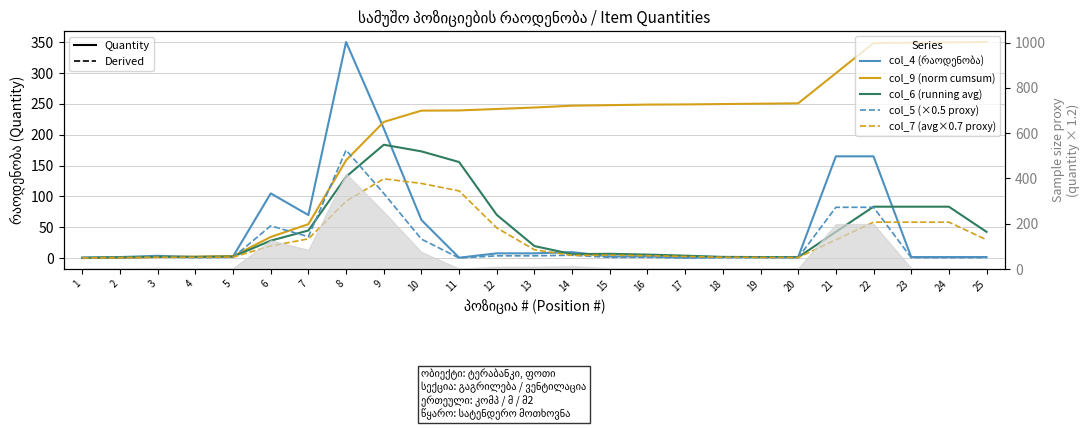

Between 4 and 18, which is larger?

4